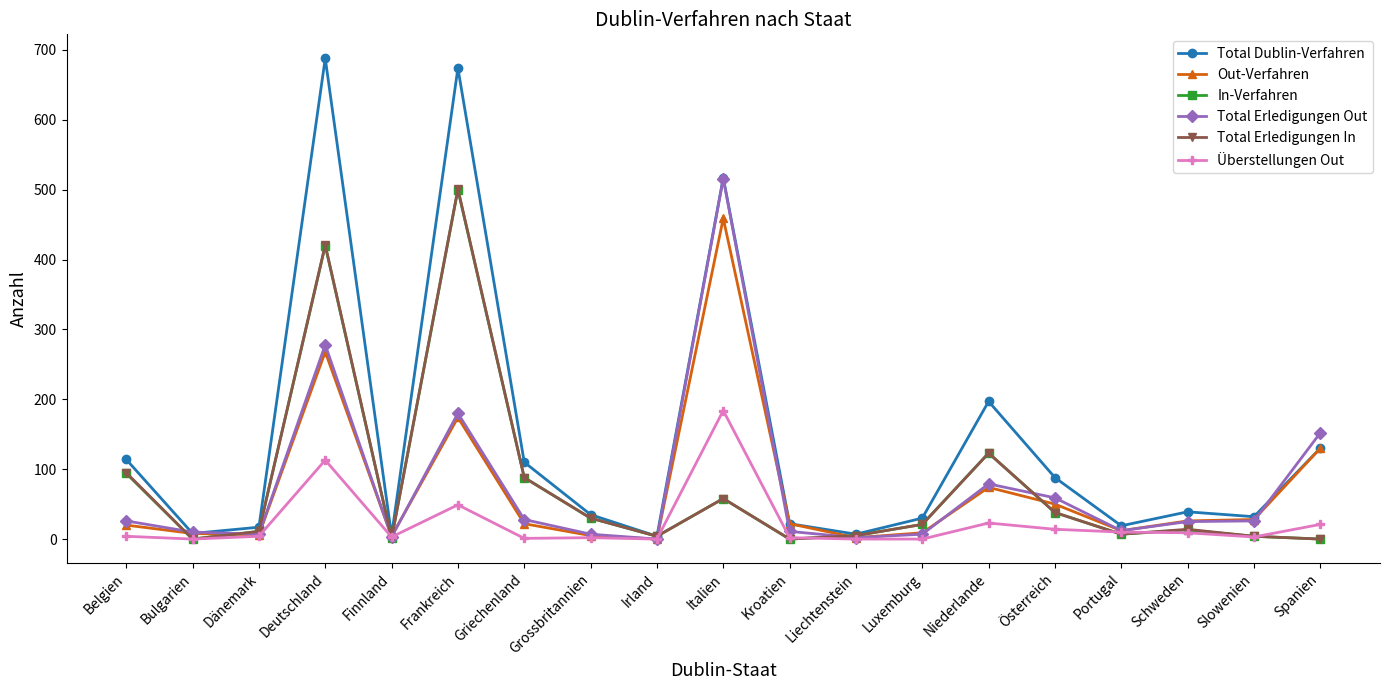

What is the label of the 11th point from the left?

Kroatien